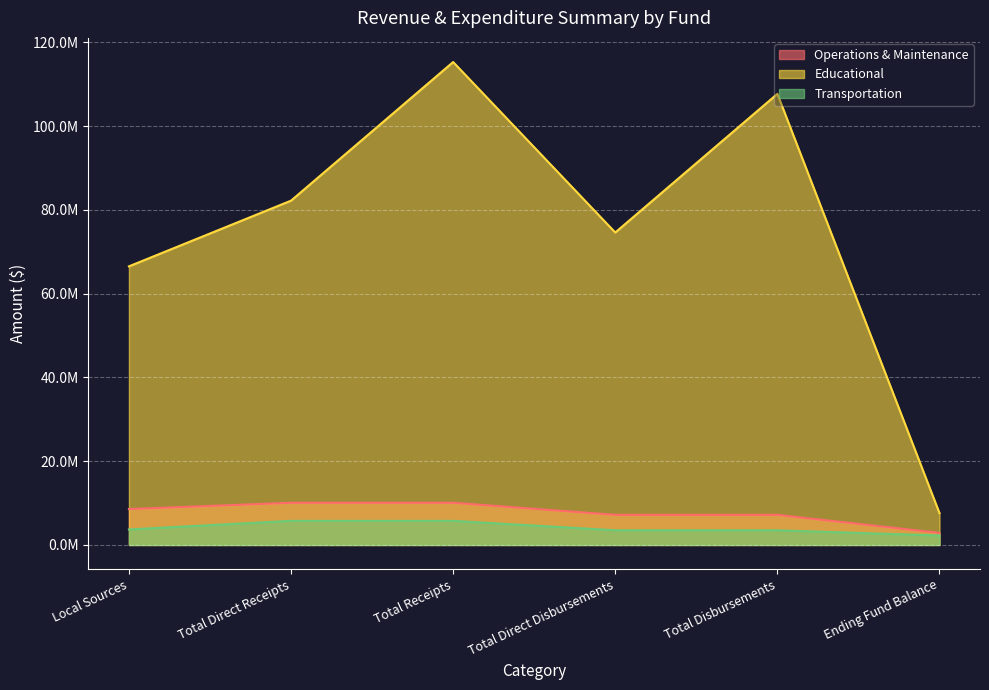

Reading left to right, list all the values displayed in this chart.

Operations & Maintenance: 8569856	10069856	10069856	7193322	7193322	2876534
Educational: 66524204	82209039	115305502	74606006	107702469	7603033
Transportation: 3704715	5760914	5760914	3507827	3507827	2253087